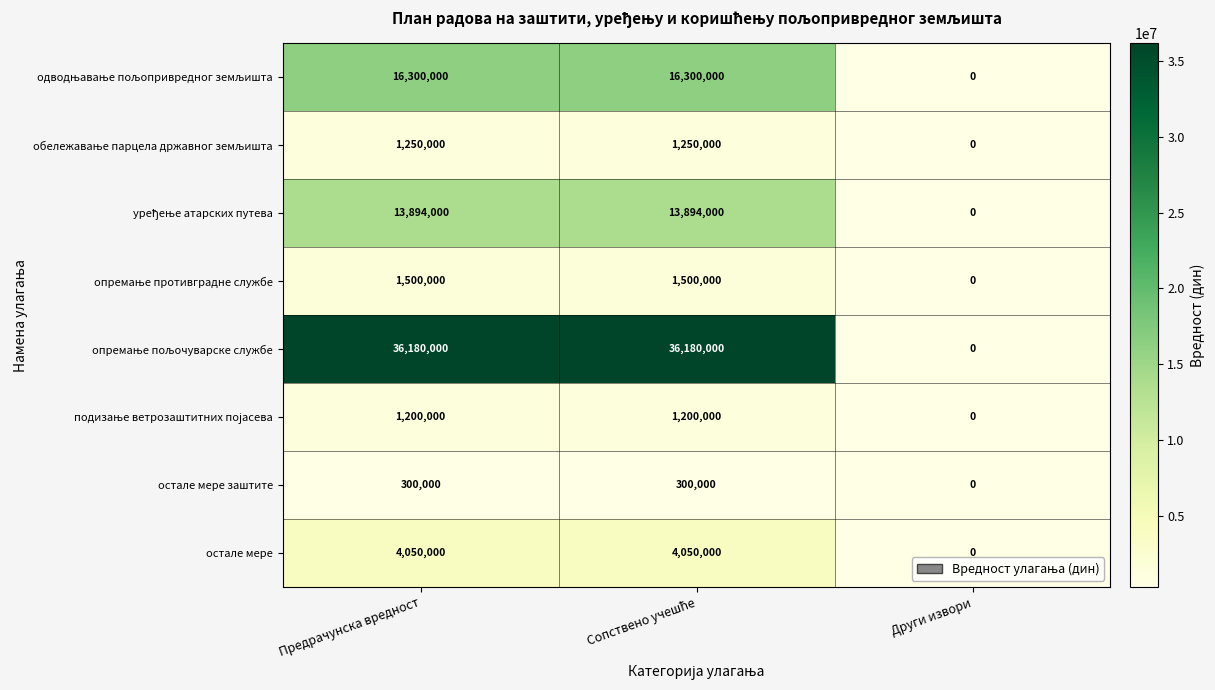

Which category has the lowest value across all series?

Други извори